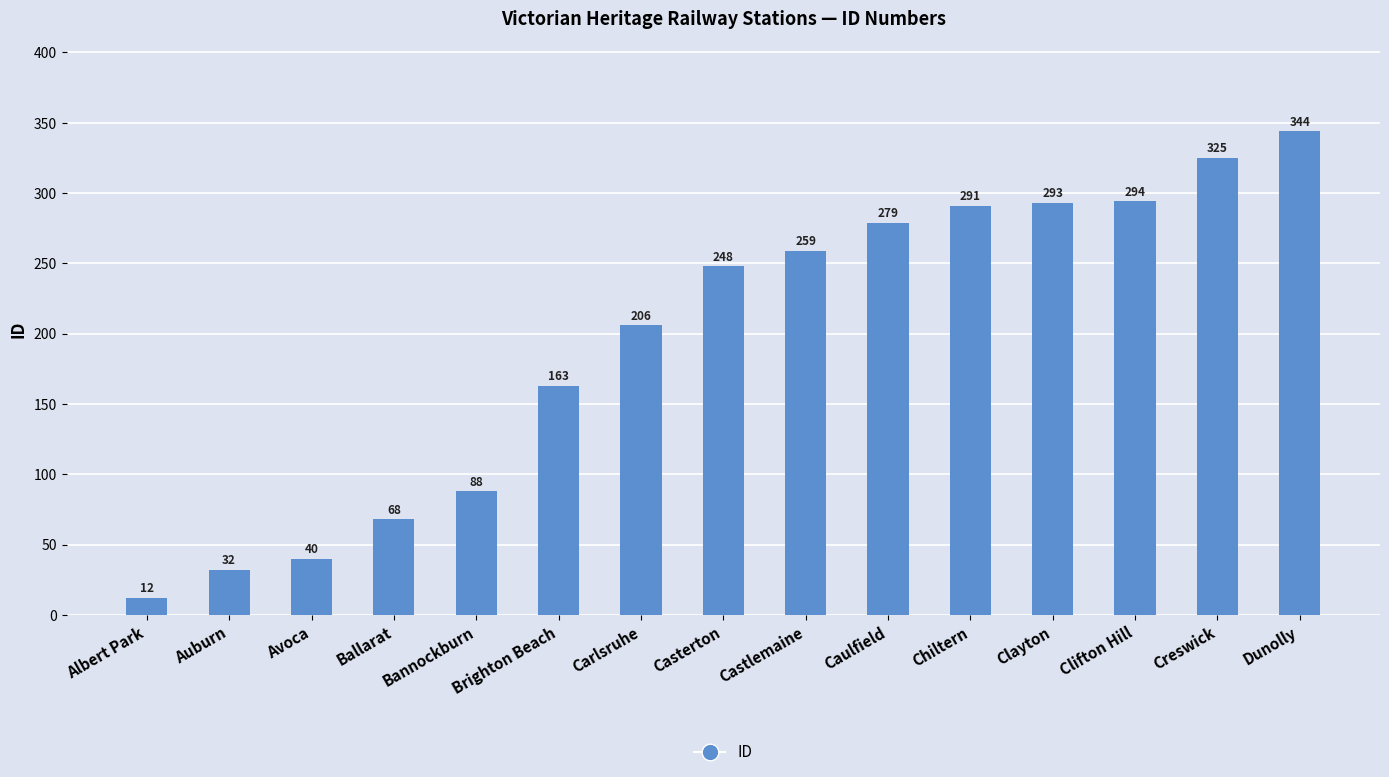

What position from the right is Avoca?

13